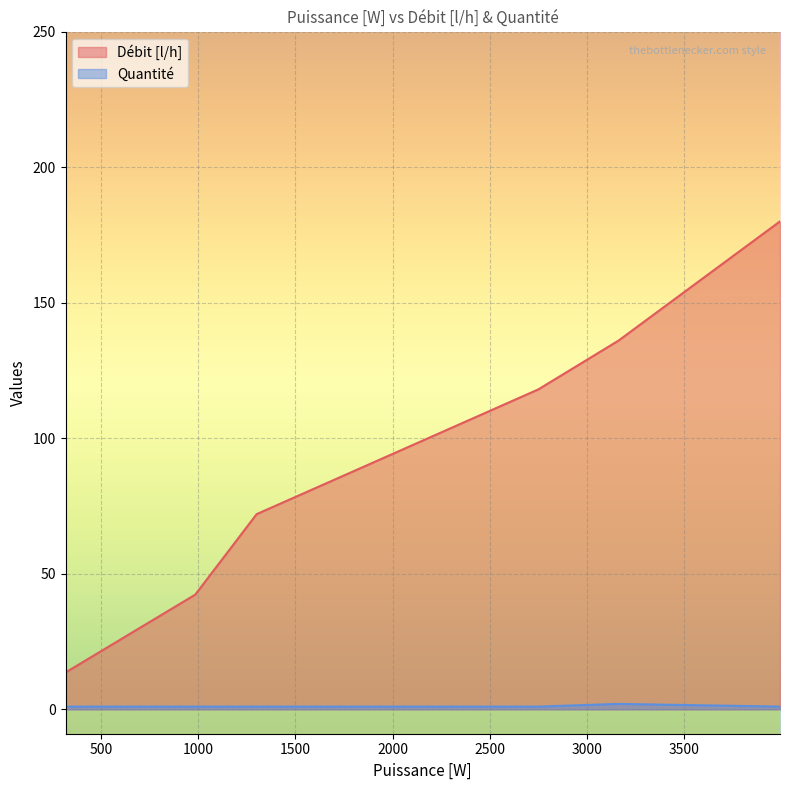

Is the value of Débit [l/h] at 437 greater than the value of Quantité at 394?

Yes